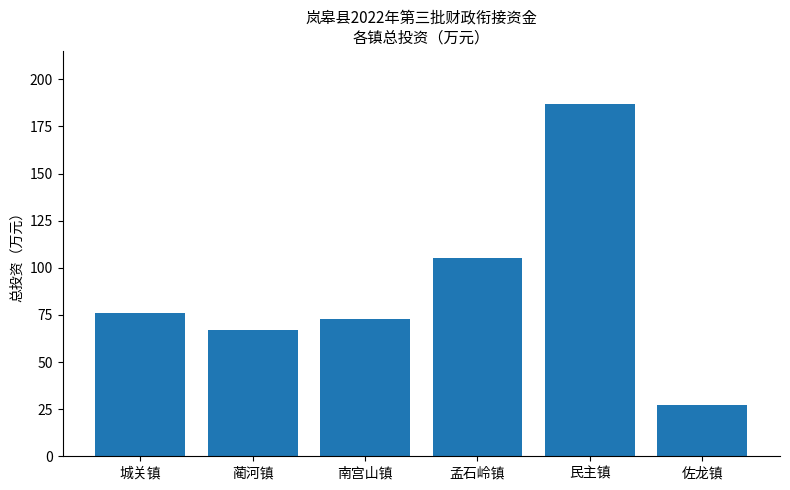

What is the value of the 5th bar from the left?

187